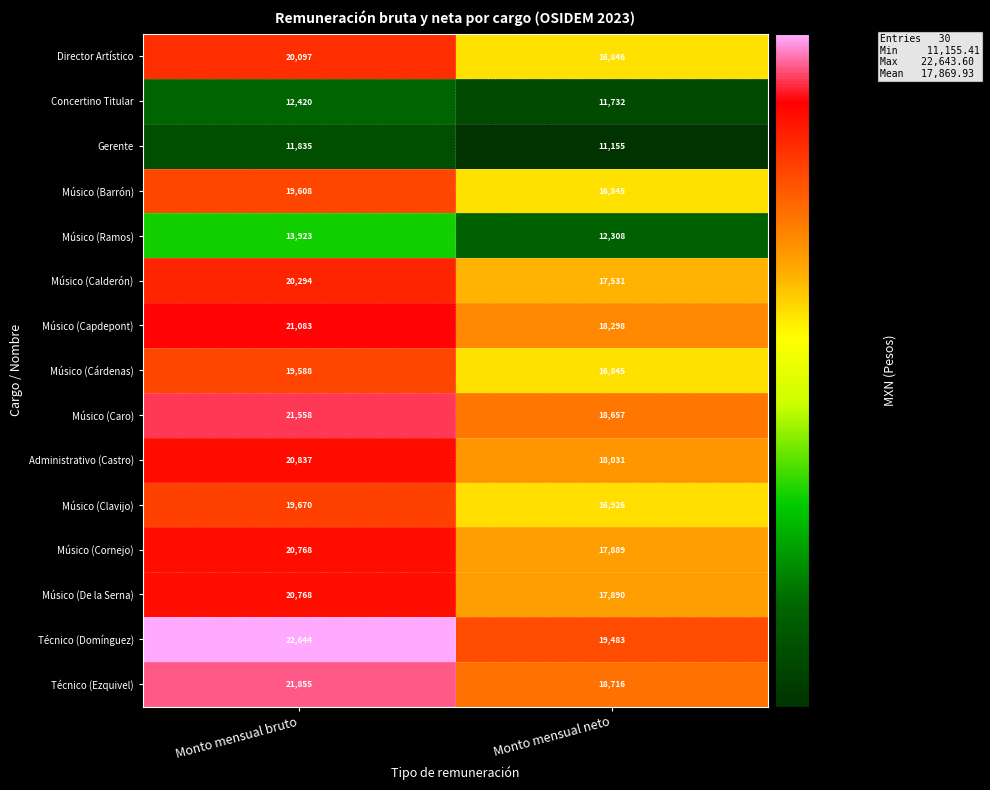

What is the total value across all series at Monto mensual bruto?

286948